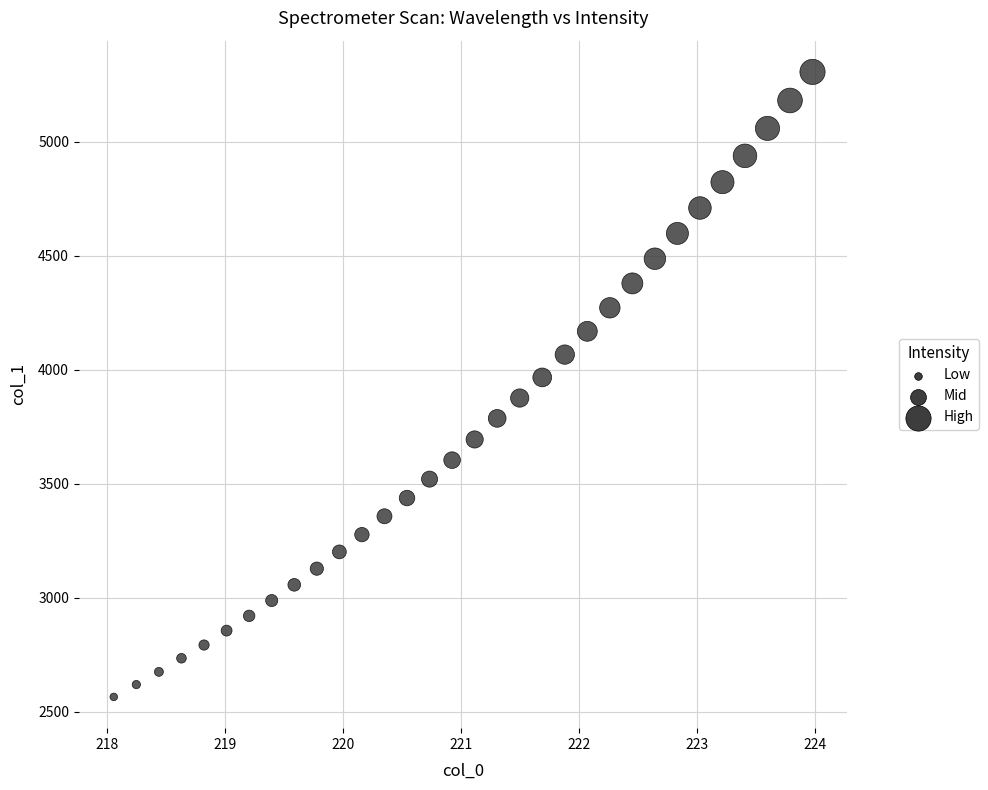

What is the range of X values (max minus min)?

5.9